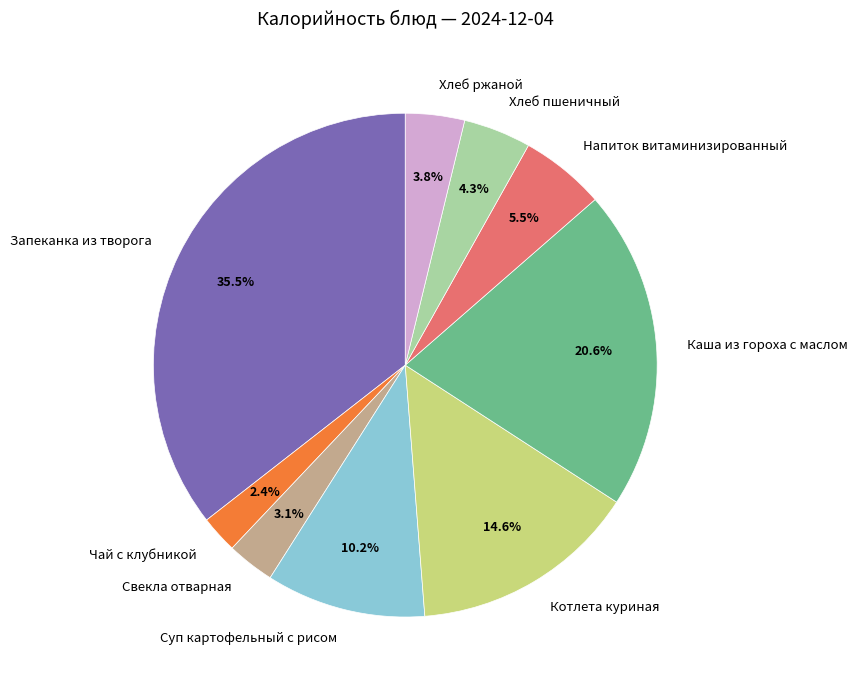

What percentage is NOT represented by Каша из гороха с маслом?

79.4%